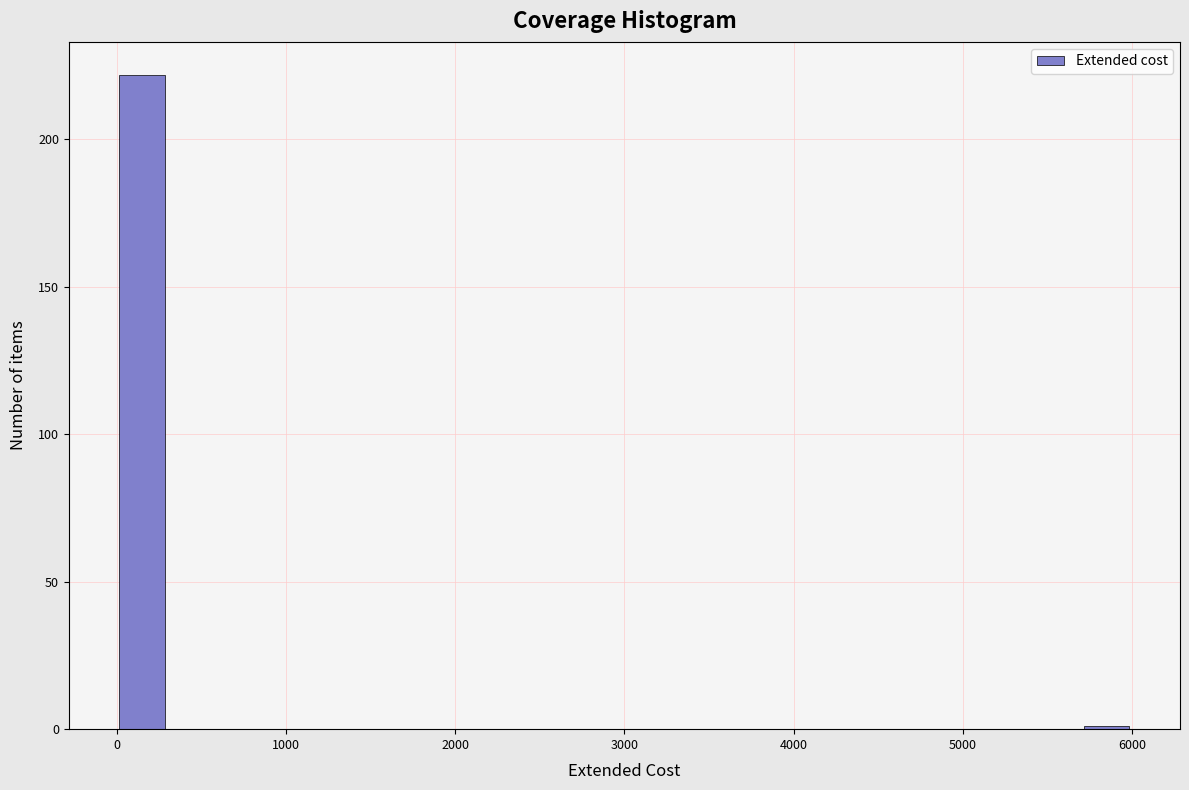

Read against the x-axis, roughly where is the centre of the tallest bar?

200